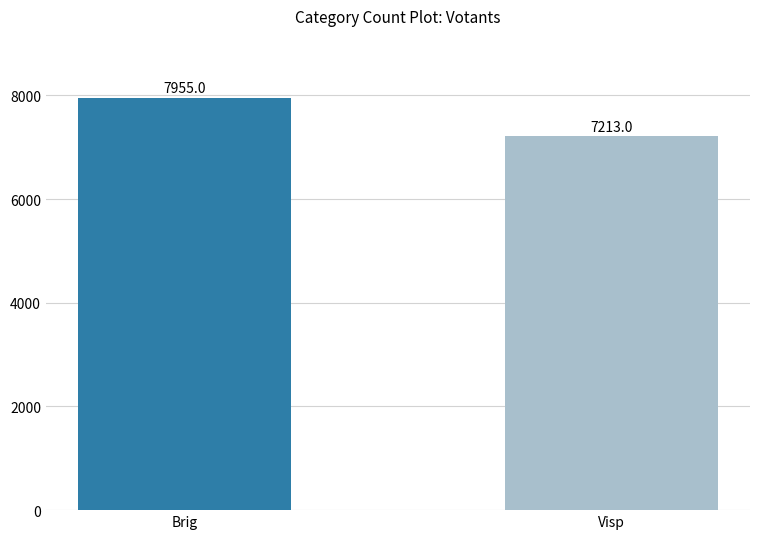

How many bars are there in total?

2